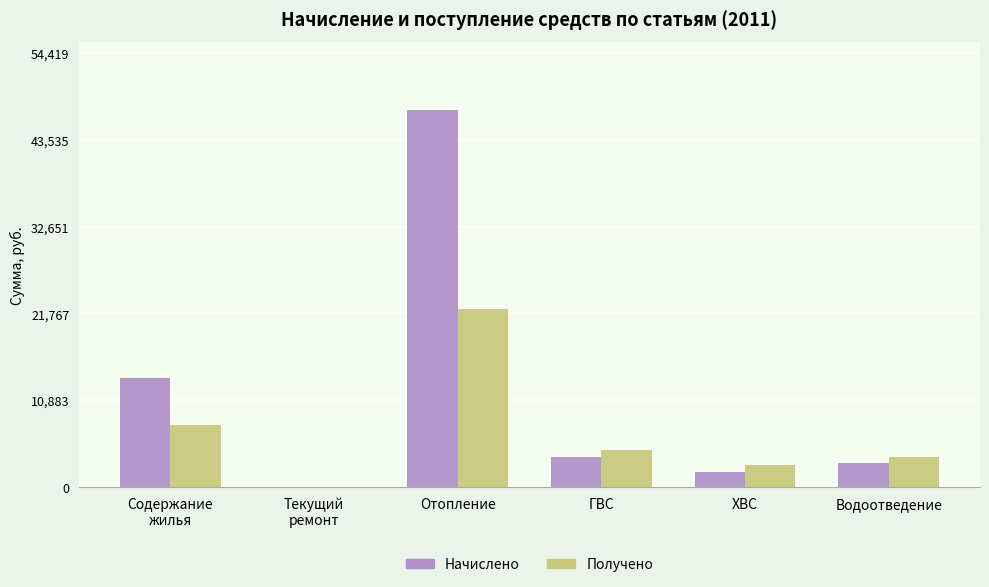

True or false: Получено has a value of 3722.3 at Водоотведение.

True